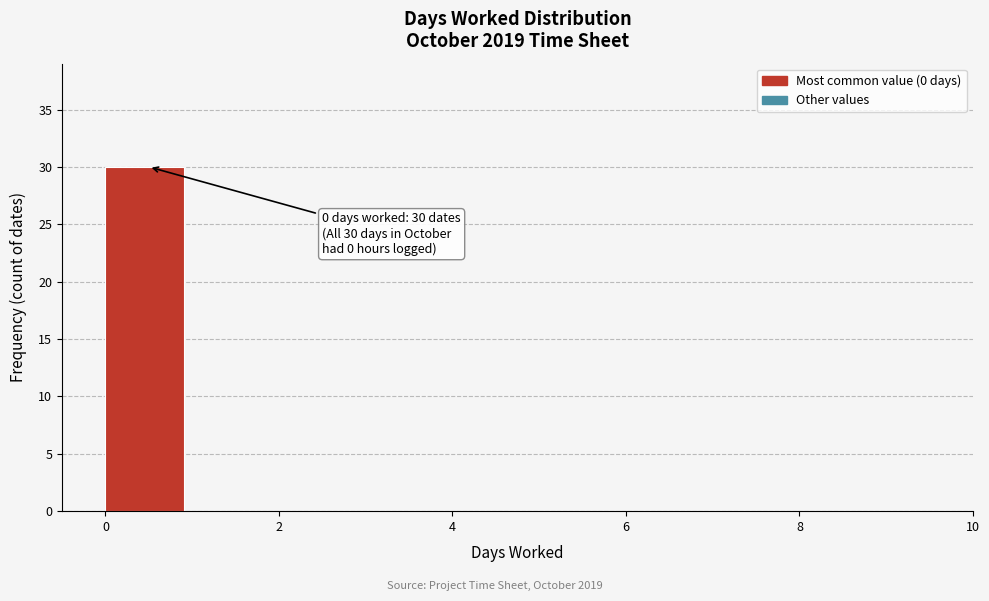

Over which range of the x-axis is the bar tallest?

0 to 1